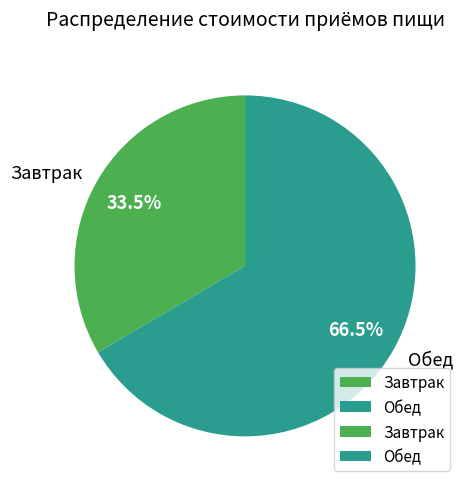

Which slice is the smallest?

Завтрак